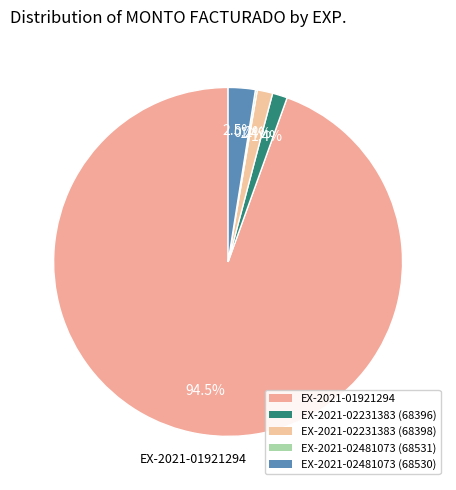

Is there any slice that represents more than half of the pie?

Yes